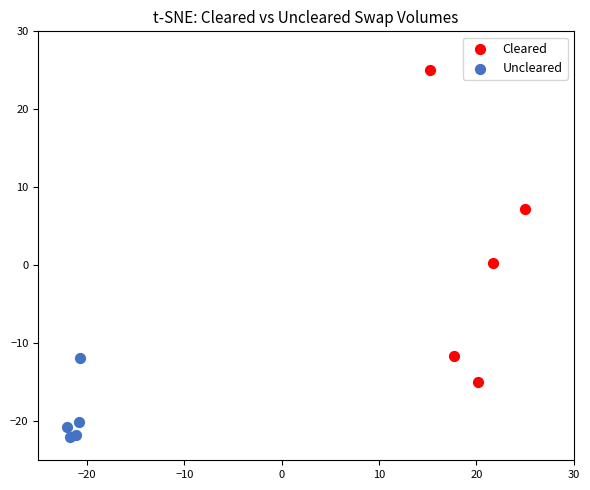

Which series contains the lowest Y value?

Uncleared